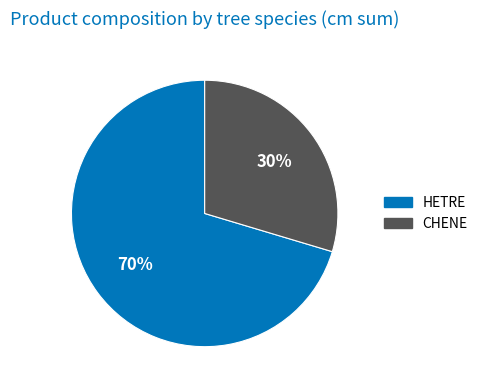

Does any single category account for the majority?

Yes